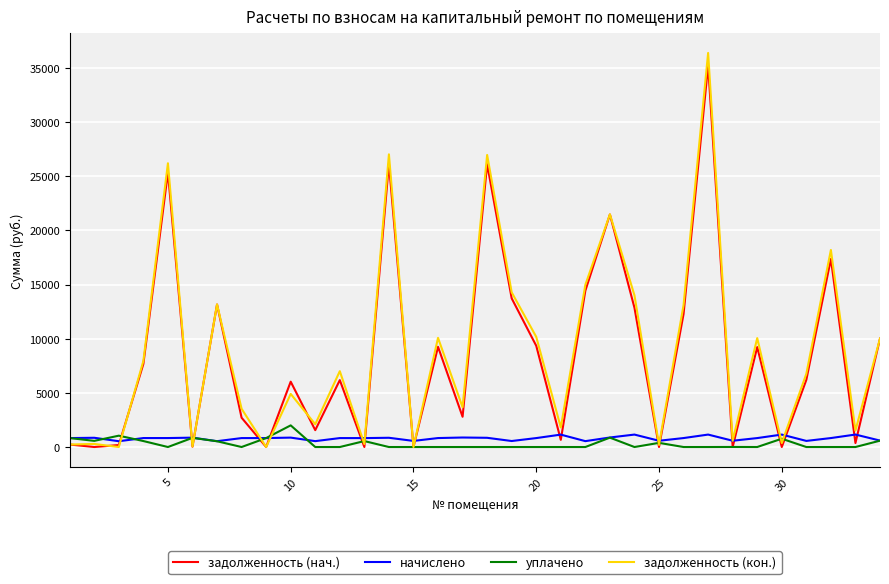

What is the greatest value displayed?

36397.7